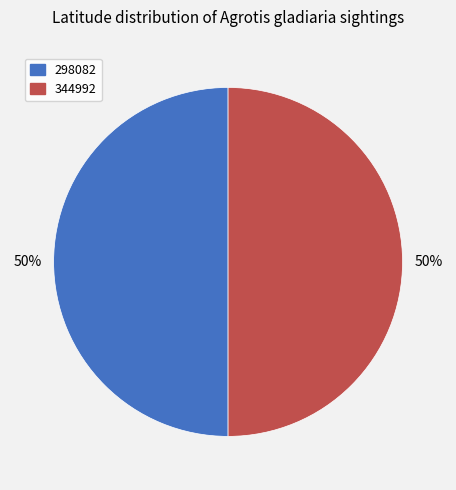

What percentage is the 344992 slice, to the nearest percent?

50%